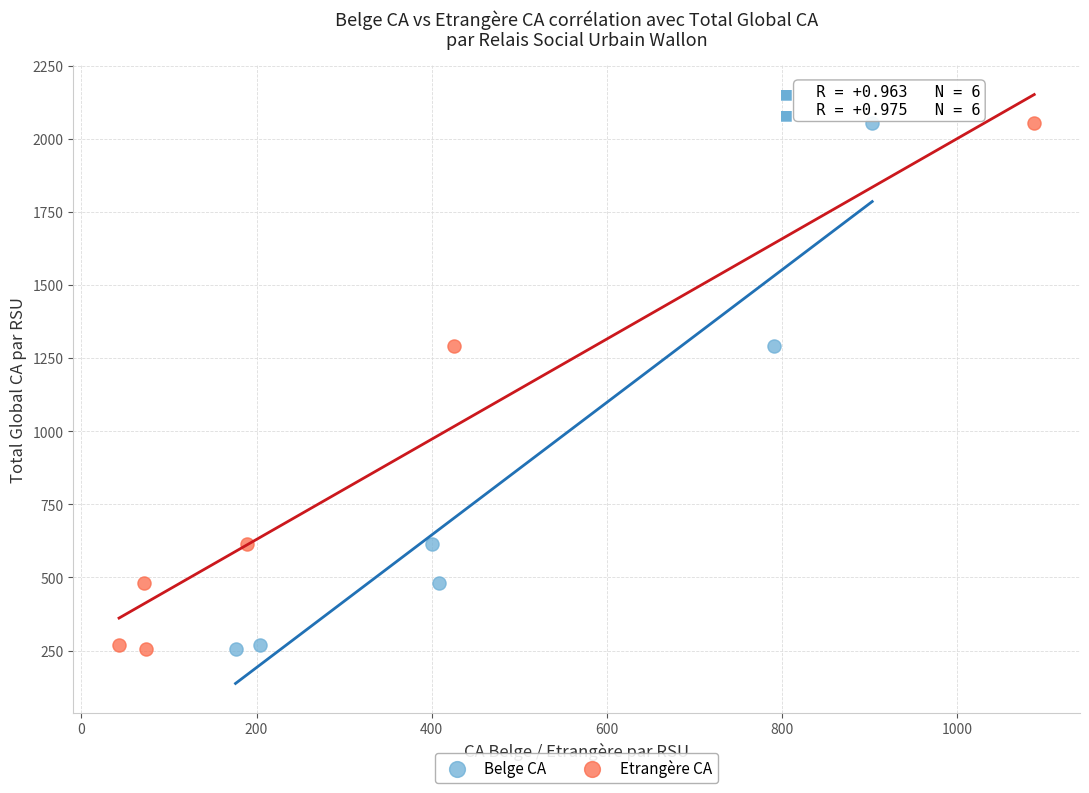

What are all the series names shown in the legend?

Belge CA, Etrangère CA